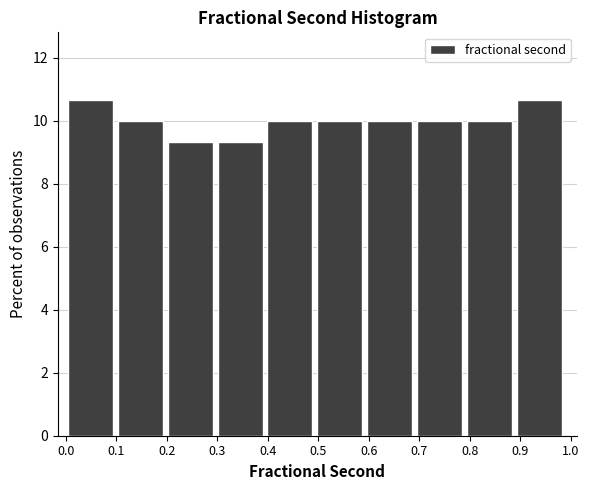

Reading left to right, list every bar in this chart as the range it spans on the x-axis followed by its height. Neither the bar edges nor the heights are printed on the chart, so give them approximately, as read against the axes.

0.00 to 0.10: 10.6
0.10 to 0.20: 10.0
0.20 to 0.30: 9.4
0.30 to 0.40: 9.4
0.40 to 0.50: 10.0
0.50 to 0.60: 10.0
0.60 to 0.70: 10.0
0.70 to 0.79: 10.0
0.79 to 0.89: 10.0
0.89 to 0.99: 10.6